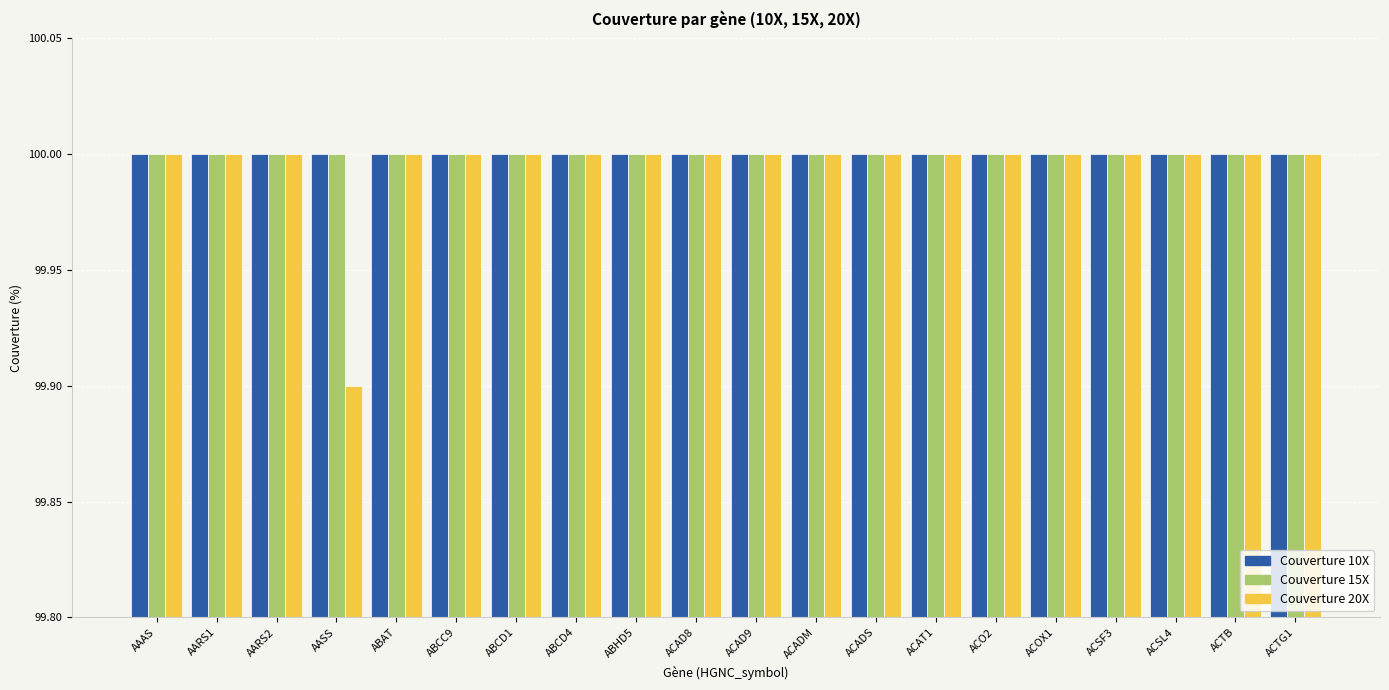

Read the Couverture 10X value at ABCC9.

100.0